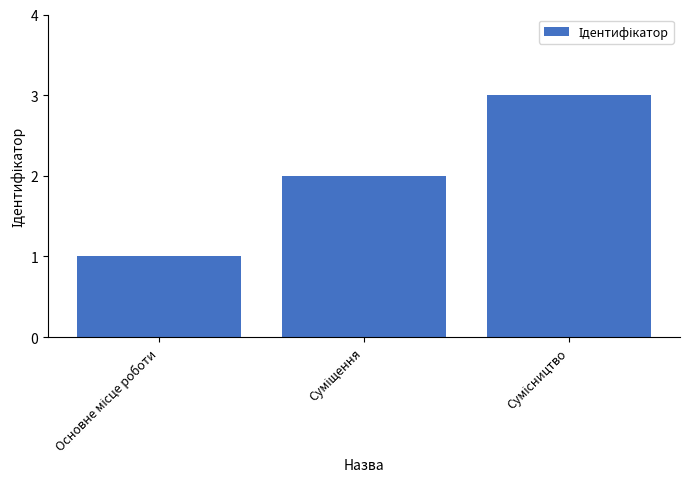

What is the maximum value shown in the chart?

3